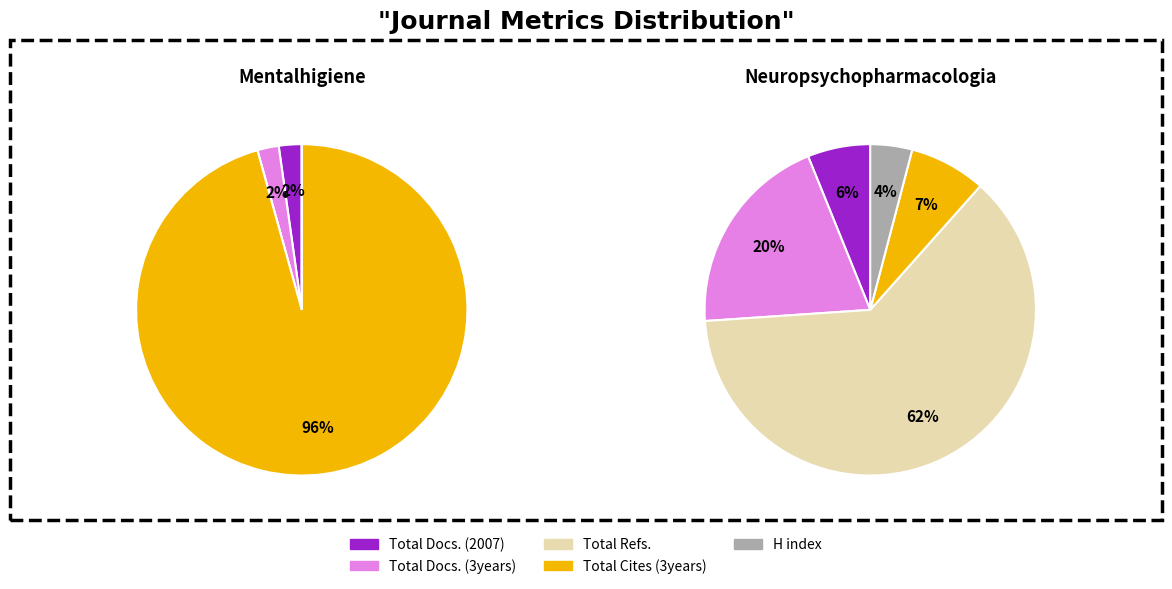

What percentage is NOT represented by Neuropsychopharmacologia Hungarica?

37.2%